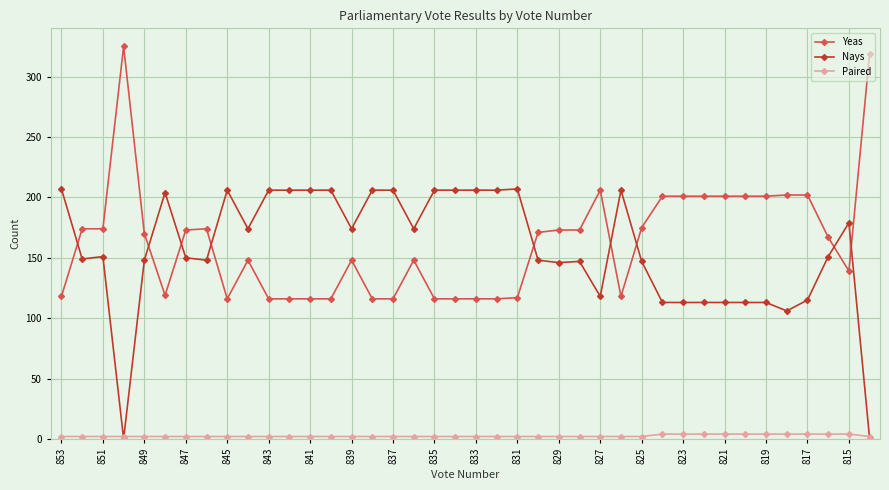

What is the lowest value of the Yeas series?

116